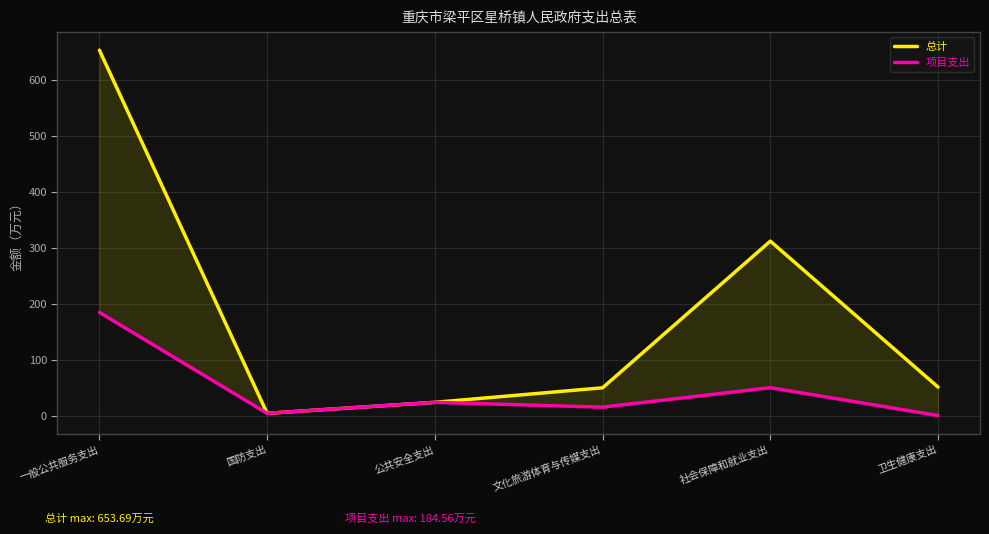

What is the greatest value displayed?

653.7